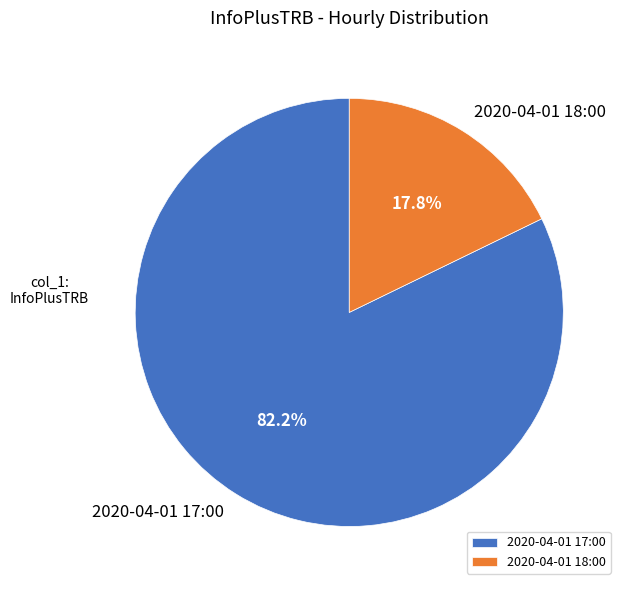

Approximately how many times larger is the value at 2020-04-01 17:00 compared to 2020-04-01 18:00?

4.6